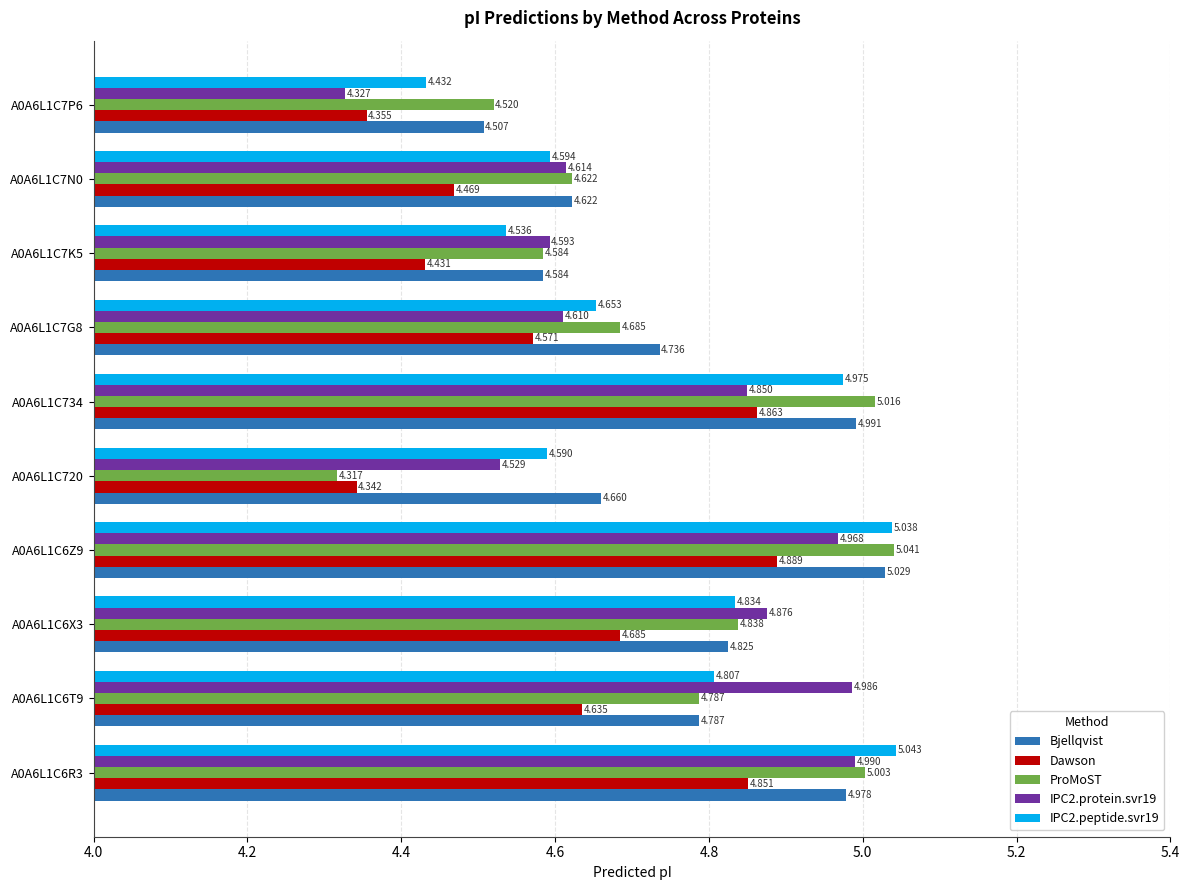

Which series has the largest total across all categories?

Bjellqvist